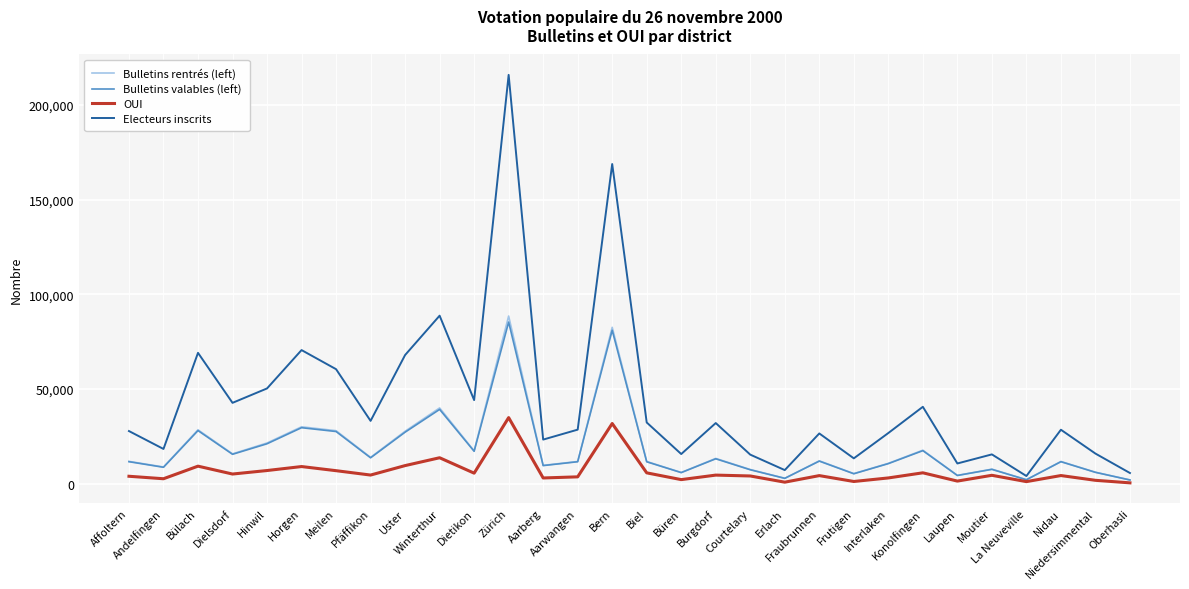

What are all the series names shown in the legend?

Bulletins rentrés (left), Bulletins valables (left), OUI, Electeurs inscrits